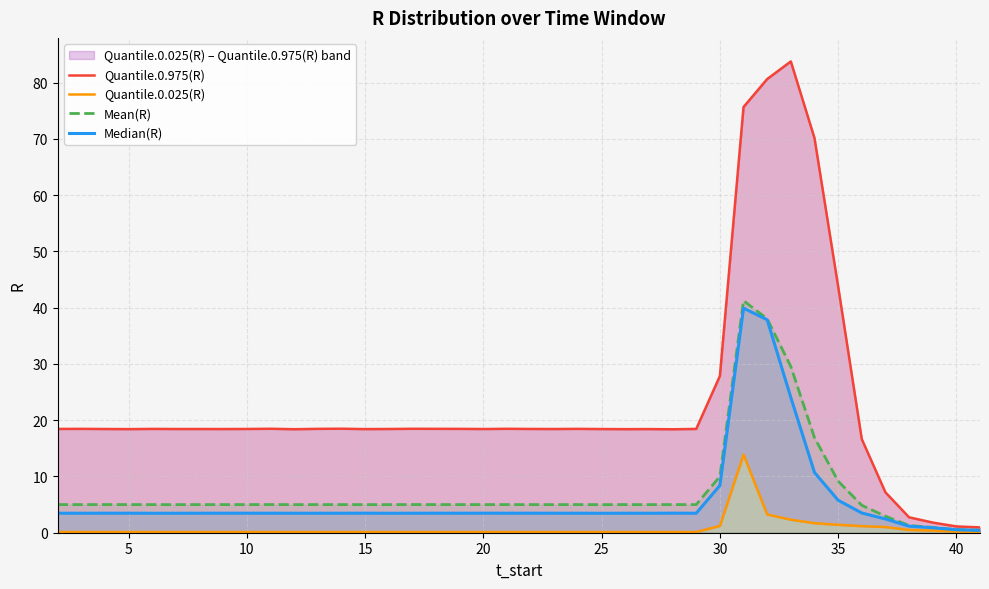

Between 10 and 22, which series saw the biggest shift?

Quantile.0.975(R)